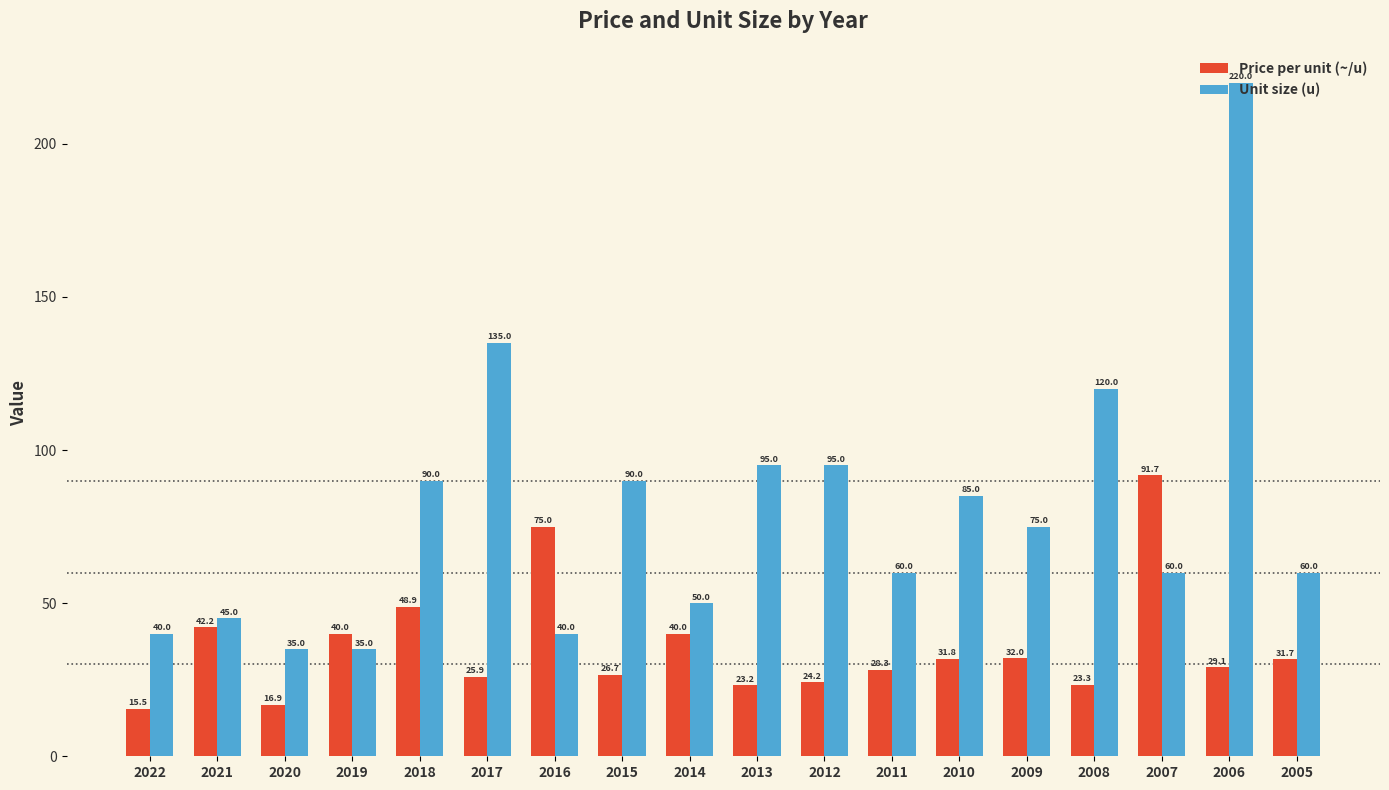

What is the total value across all series at 2013?

118.2